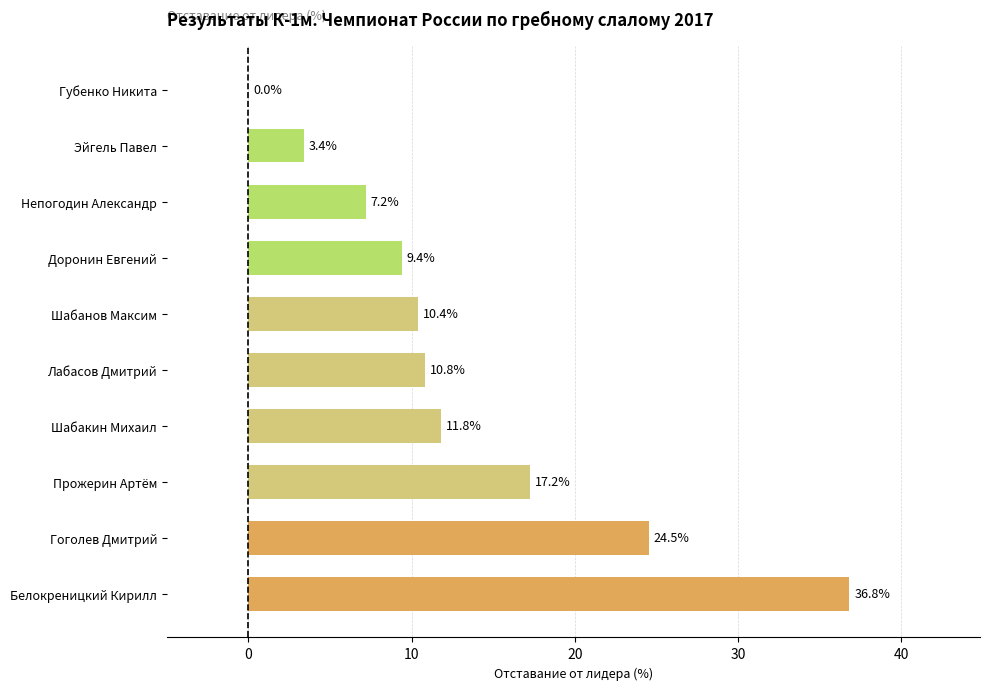

At which category does the chart reach its peak across all series?

Белокреницкий Кирилл